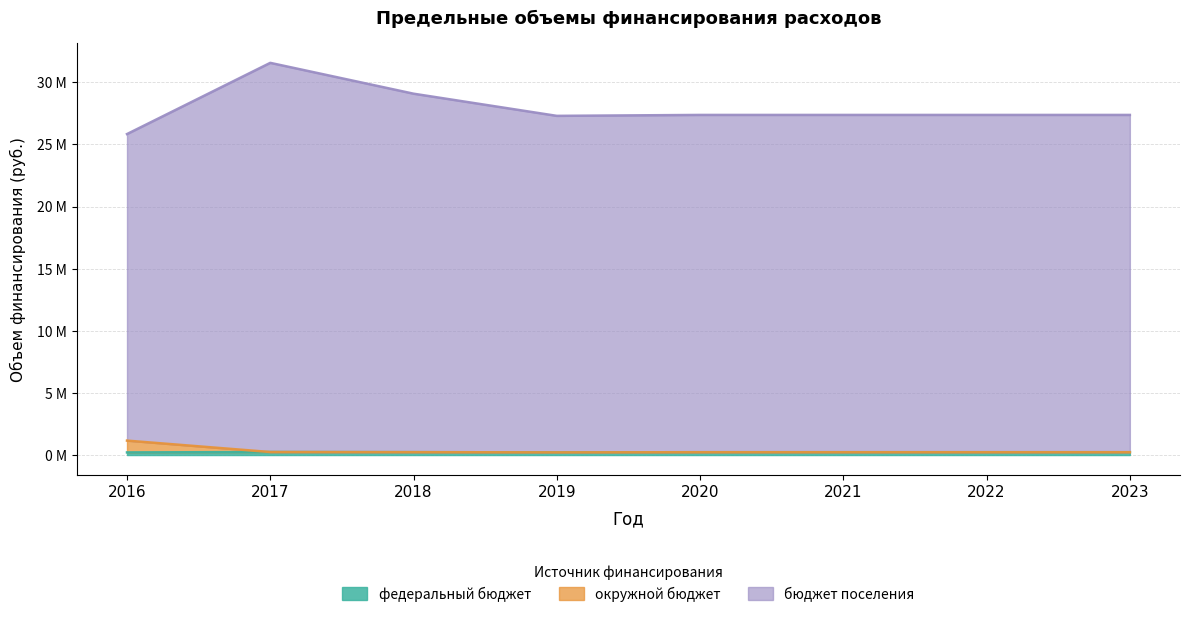

At which label does бюджет поселения reach its peak?

2017